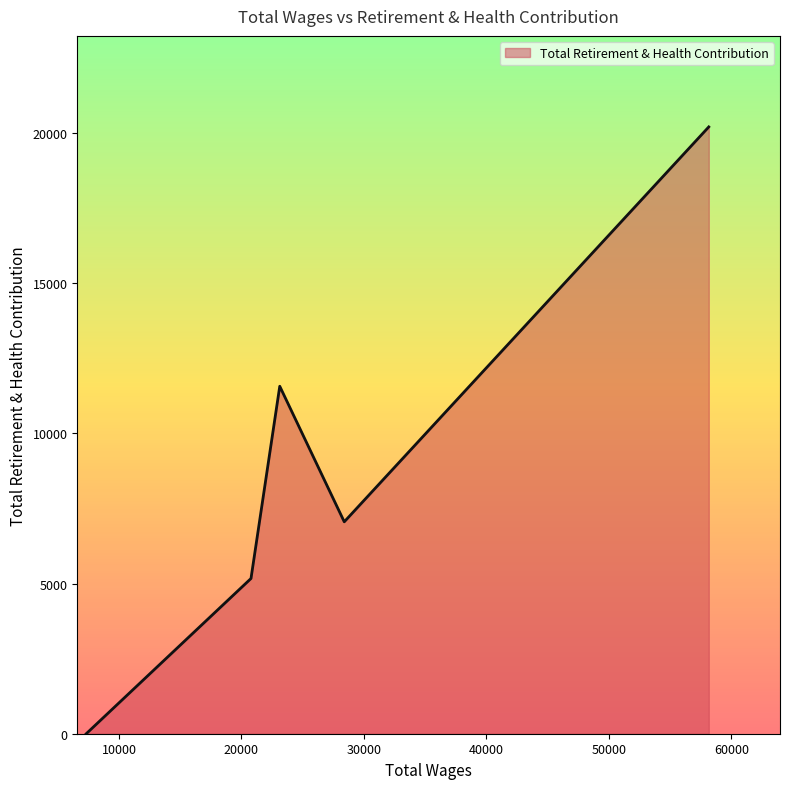

What is the difference between the maximum and minimum values?

20211